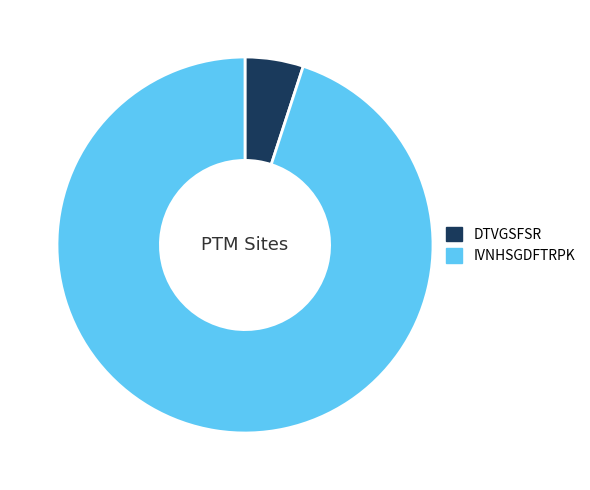

Which category has the smallest portion of the pie?

DTVGSFSR